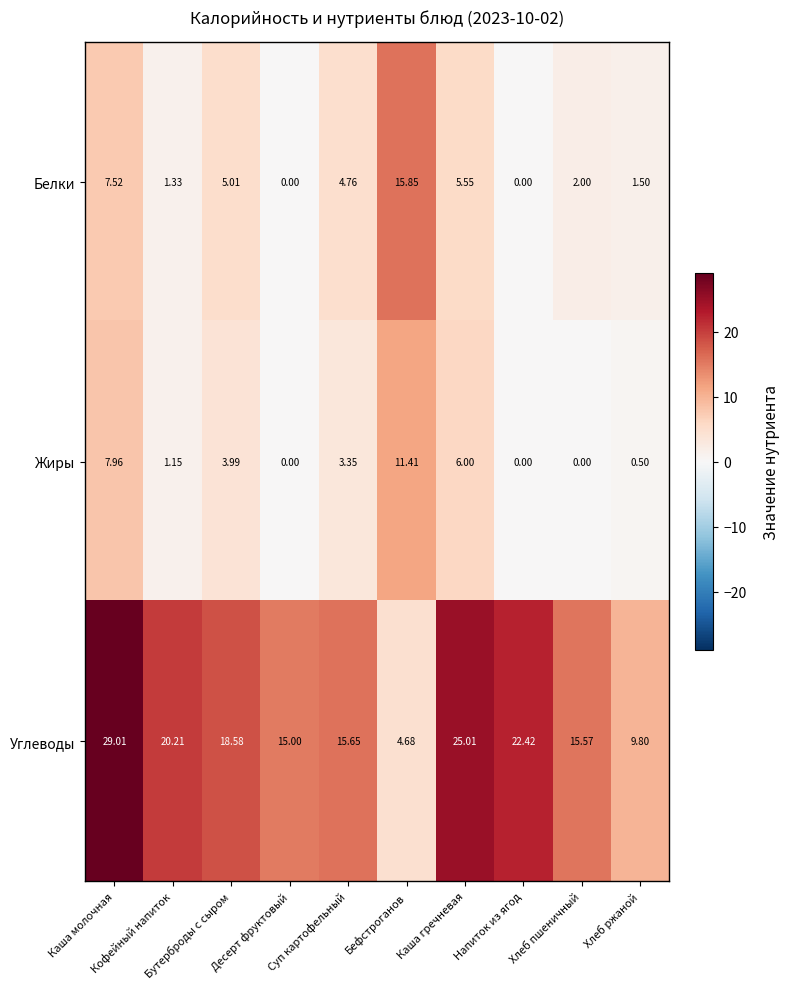

List the series in order of their peak value, highest first.

Углеводы, Белки, Жиры